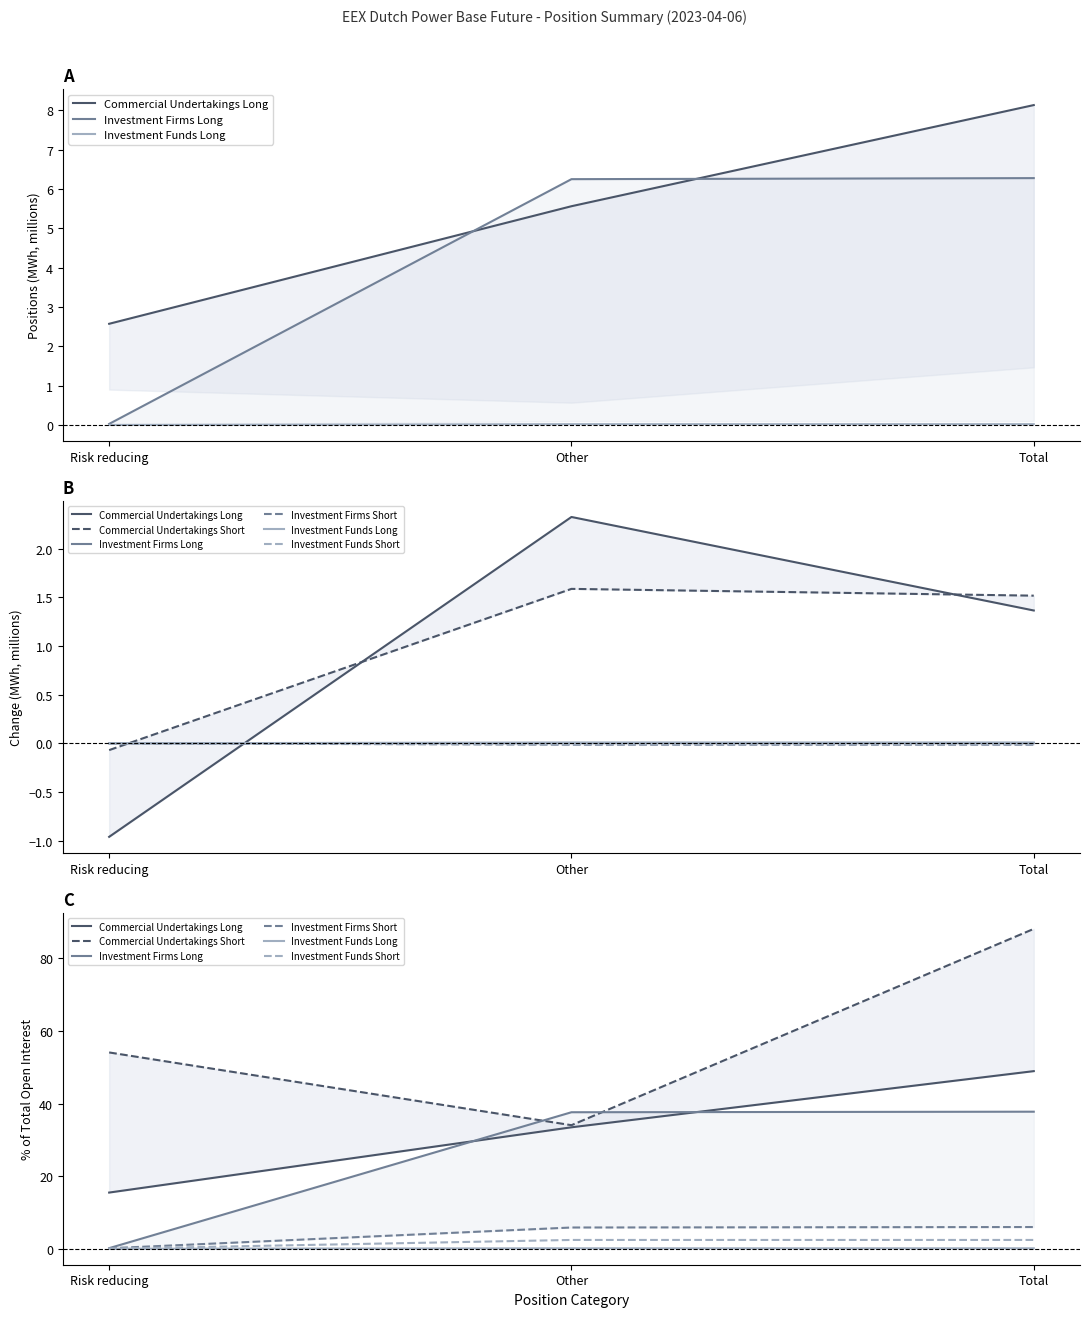

How many values in the Investment Firms Long series are below 37?

1